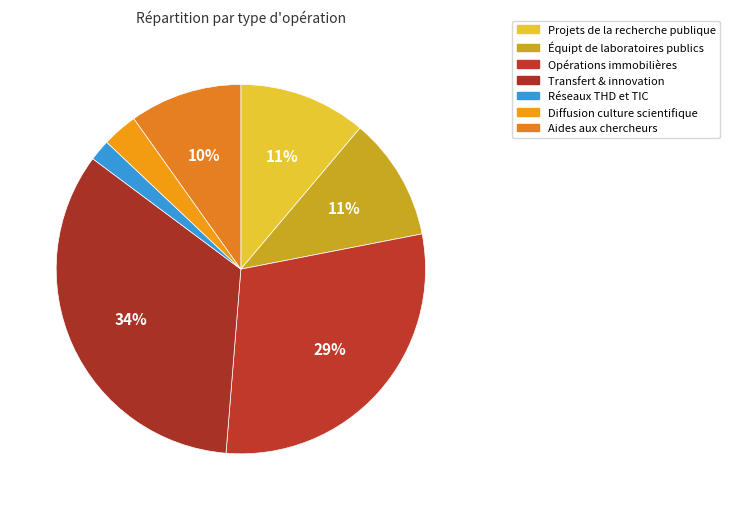

To the nearest percent, what is the difference between the largest and smallest slice percentages?

32%